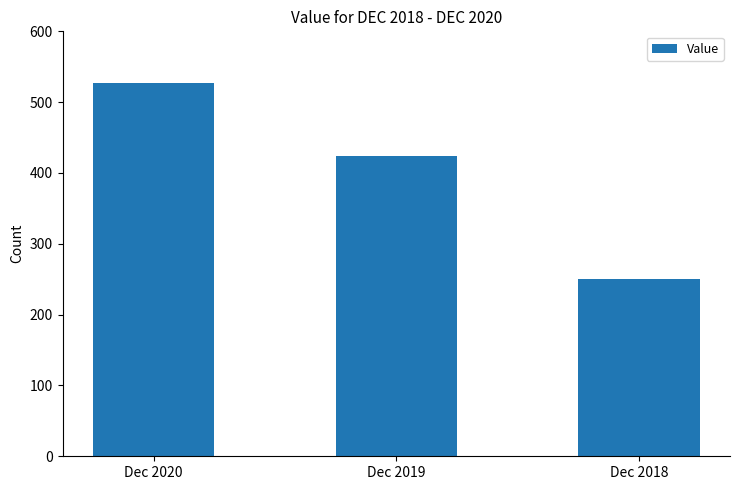

How many bars are there in total?

3